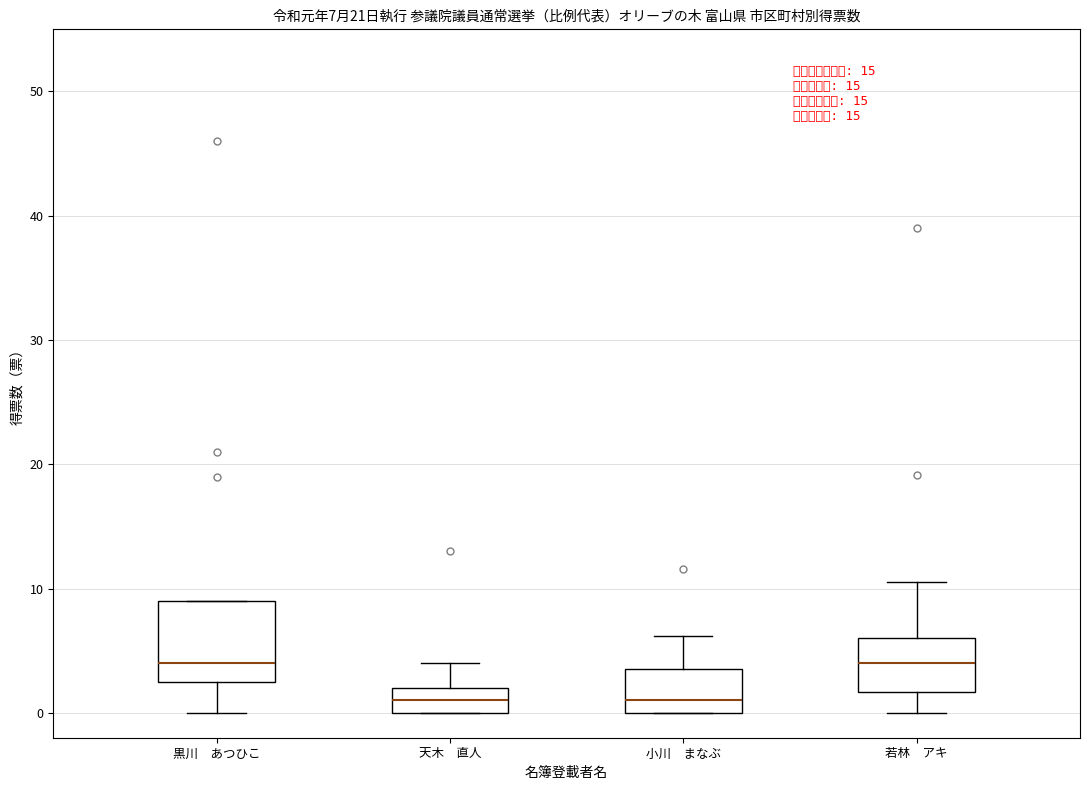

Which box is the tallest, from its lower edge to its upper edge?

黒川 あつひこ